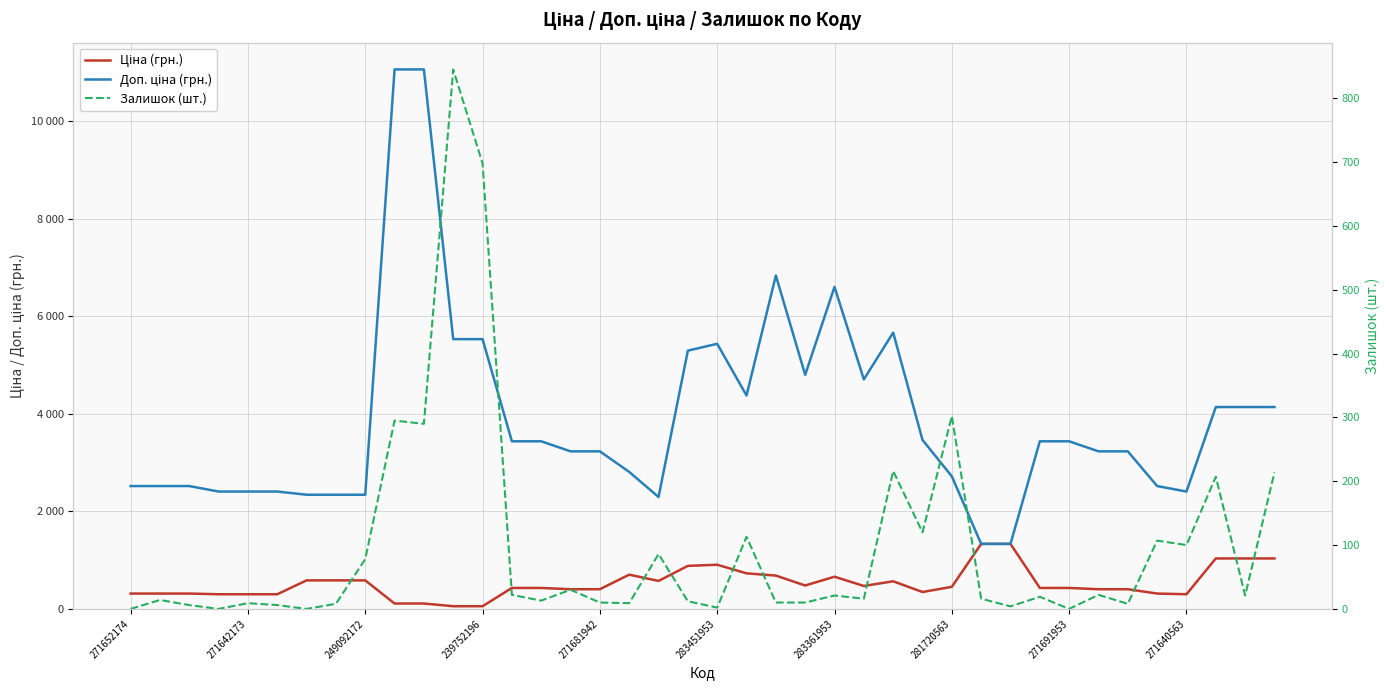

List the series in order of their peak value, highest first.

Доп. ціна (грн.), Ціна (грн.), Залишок (шт.)